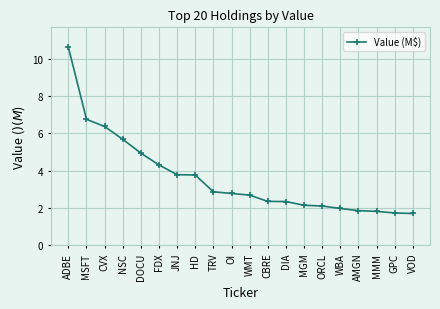

What is the ratio of the value at OI to the value at FDX?

0.6